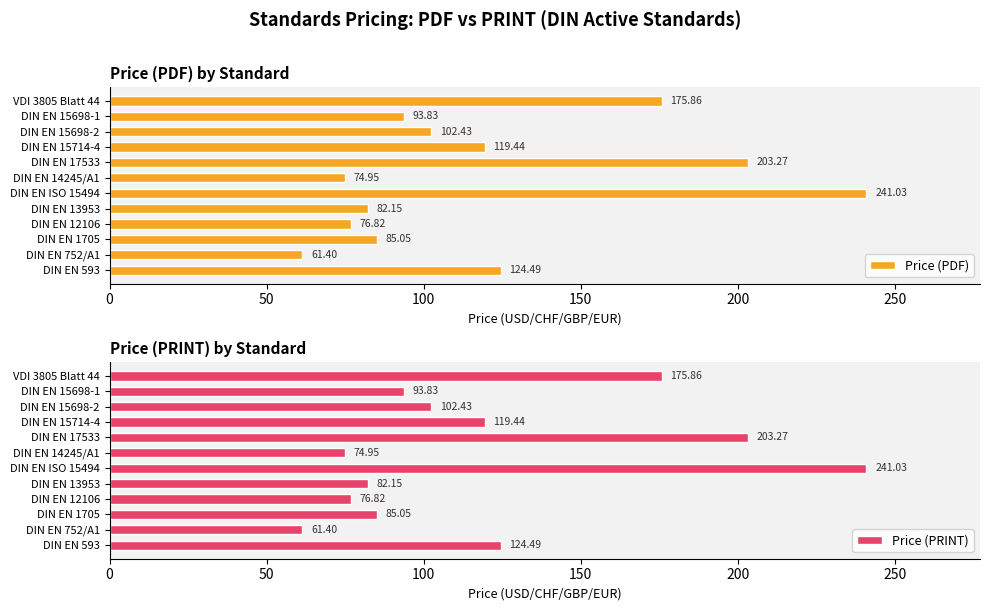

Is it true that Price (PDF) equals 220.1 at DIN EN 593?

False